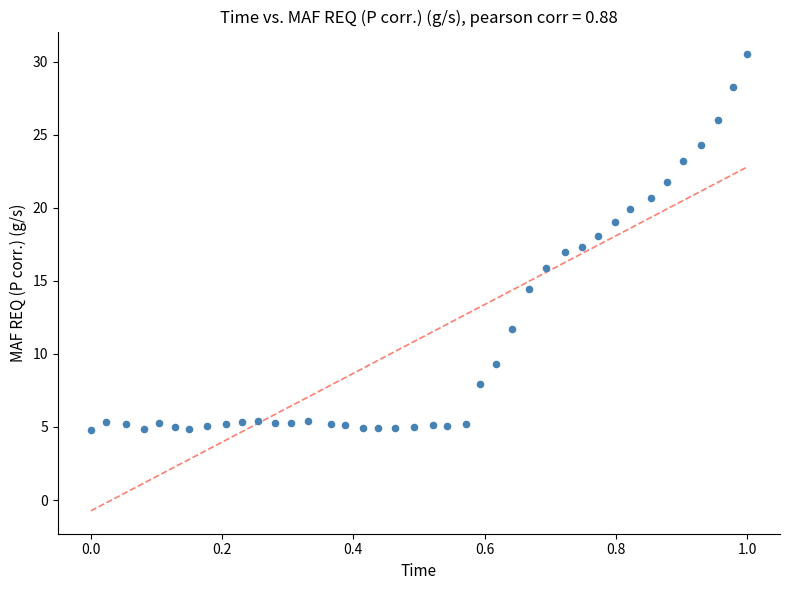

What is the range of Y values (max minus min)?

25.7